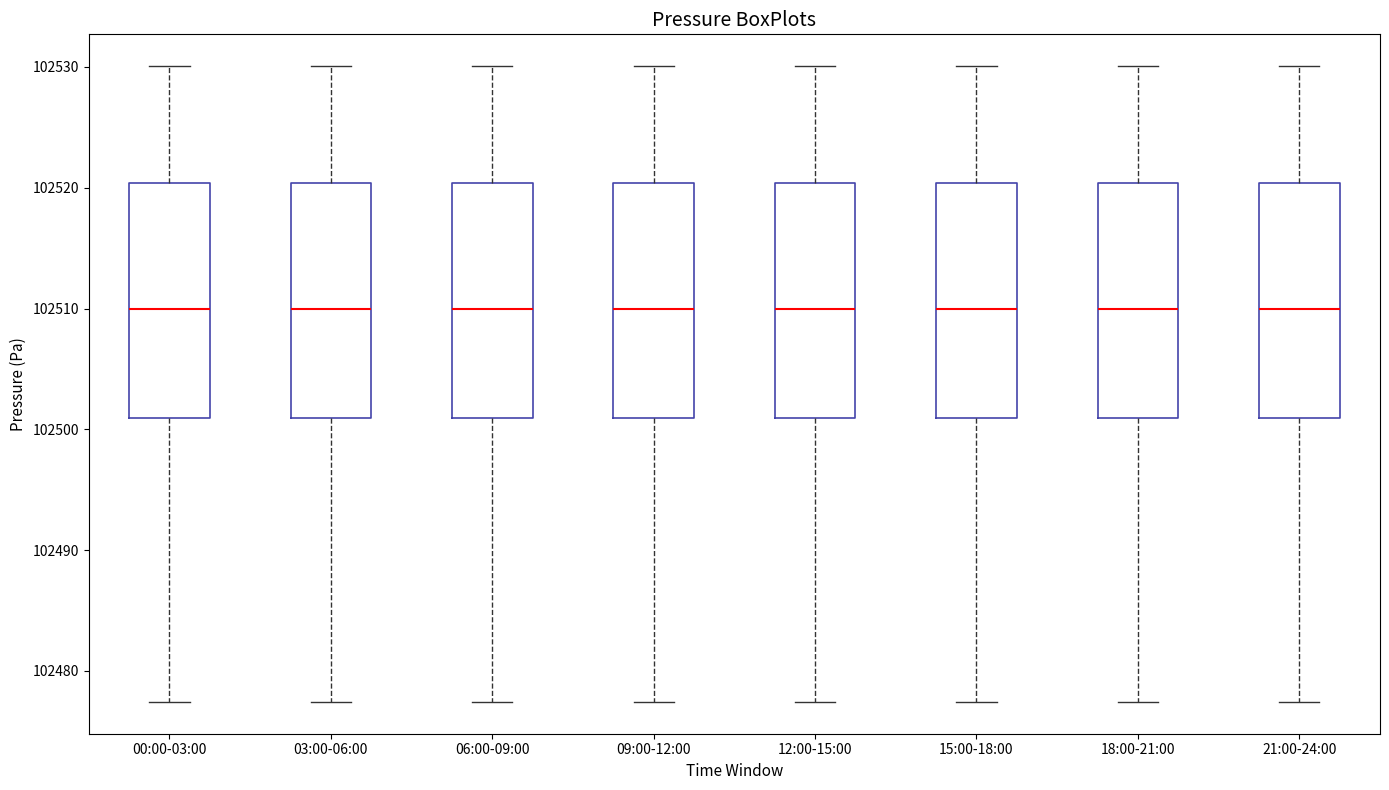

Reading left to right, transcribe this box plot: for each box, give where its median line is, the range the box spans, and where its two whiskers end, as read against the y-axis. The values are not printed on the chart, so give them approximately, as read against the axis.

00:00-03:00: median 102510, box 102501 to 102520, whiskers 102477 to 102530
03:00-06:00: median 102510, box 102501 to 102520, whiskers 102477 to 102530
06:00-09:00: median 102510, box 102501 to 102520, whiskers 102477 to 102530
09:00-12:00: median 102510, box 102501 to 102520, whiskers 102477 to 102530
12:00-15:00: median 102510, box 102501 to 102520, whiskers 102477 to 102530
15:00-18:00: median 102510, box 102501 to 102520, whiskers 102477 to 102530
18:00-21:00: median 102510, box 102501 to 102520, whiskers 102477 to 102530
21:00-24:00: median 102510, box 102501 to 102520, whiskers 102477 to 102530